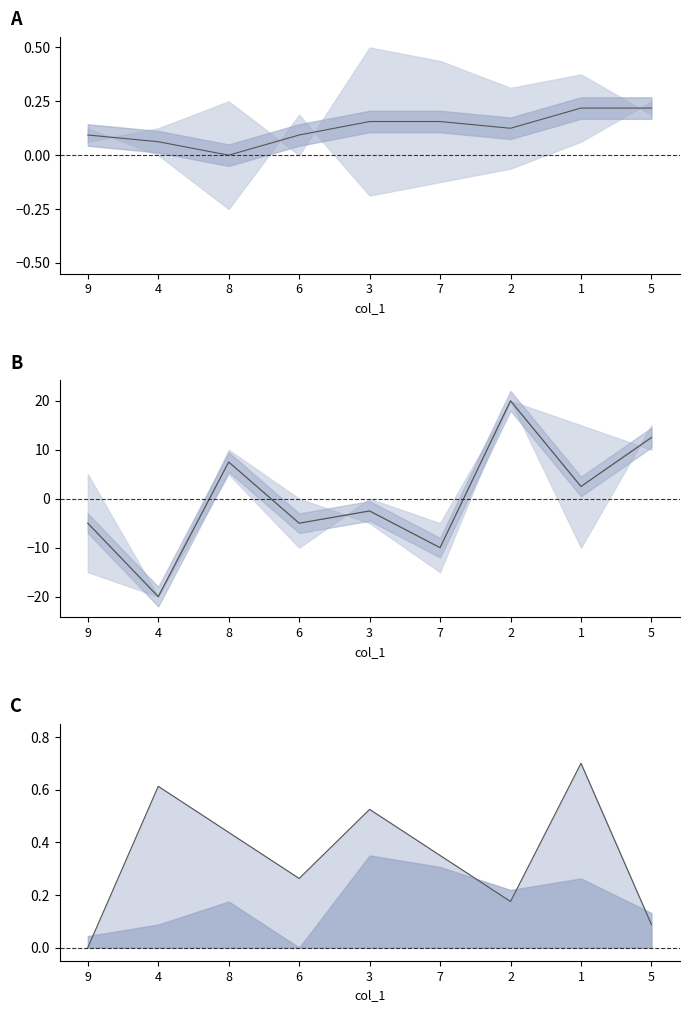

Where does the center series first go above -2?

8